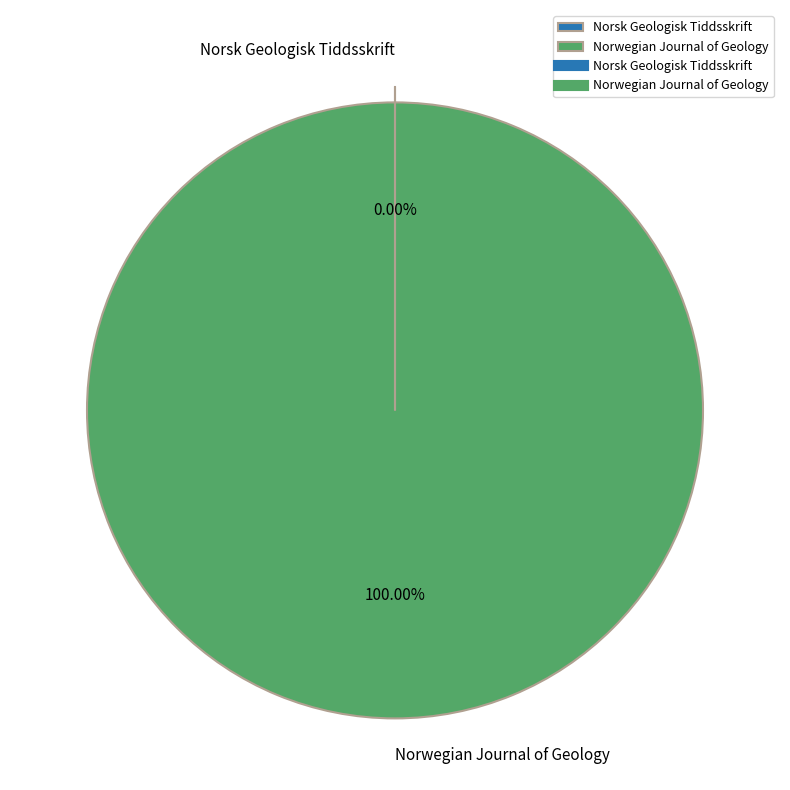

Which category accounts for the majority?

Norwegian Journal of Geology